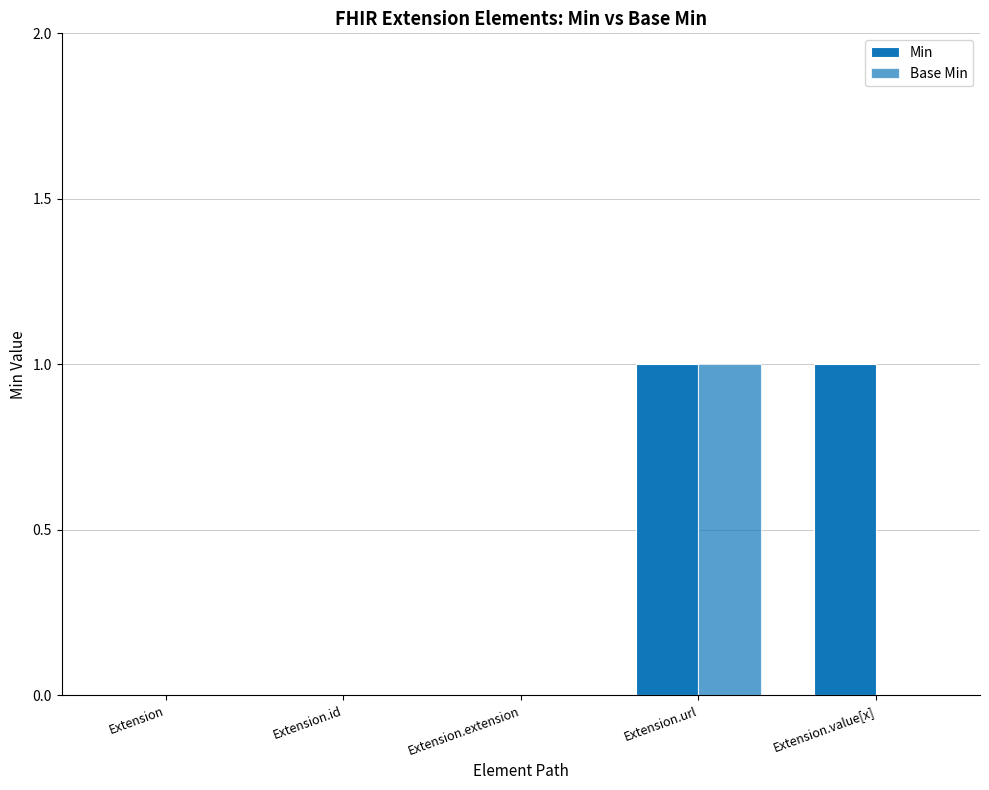

At Extension.value[x], list the series in order from largest to smallest.

Min, Base Min